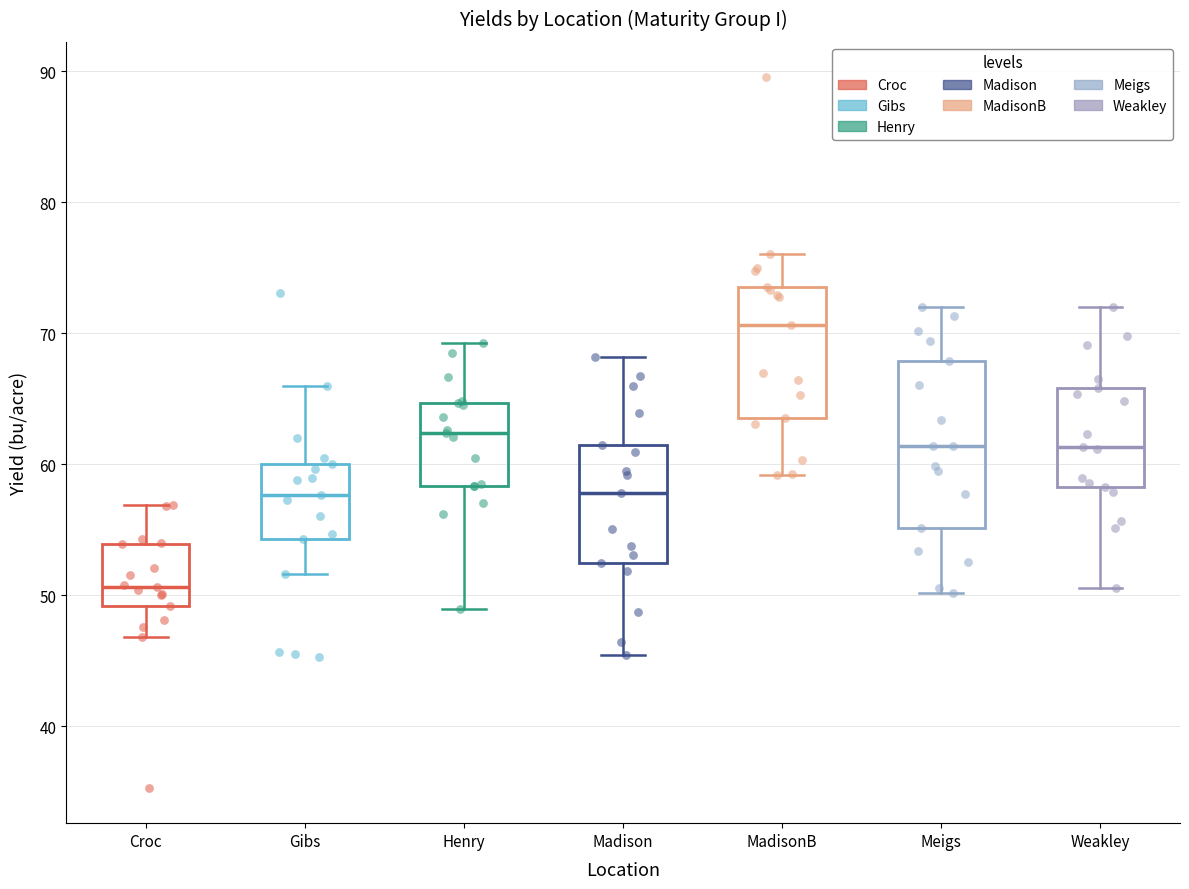

Reading left to right, transcribe this box plot: for each box, give where its median line is, the range the box spans, and where its two whiskers end, as read against the y-axis. The values are not printed on the chart, so give them approximately, as read against the axis.

Croc: median 51, box 49 to 54, whiskers 47 to 57
Gibs: median 58, box 54 to 60, whiskers 52 to 66
Henry: median 62, box 58 to 65, whiskers 49 to 69
Madison: median 58, box 52 to 61, whiskers 45 to 68
MadisonB: median 71, box 64 to 74, whiskers 59 to 76
Meigs: median 61, box 55 to 68, whiskers 50 to 72
Weakley: median 61, box 58 to 66, whiskers 51 to 72